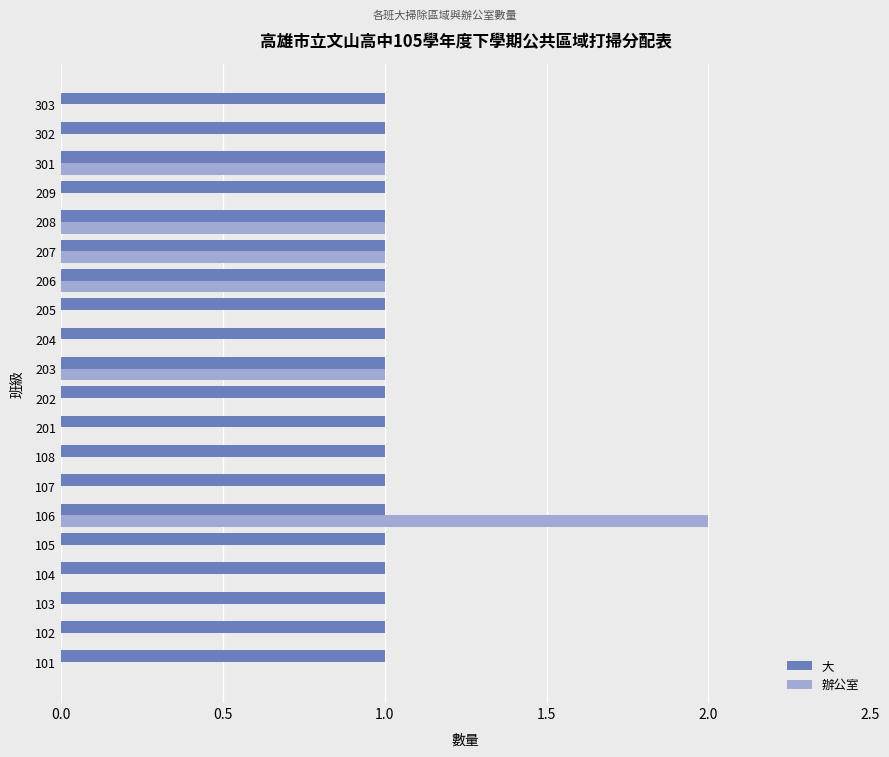

Is it true that 辦公室 equals 1 at 206?

True